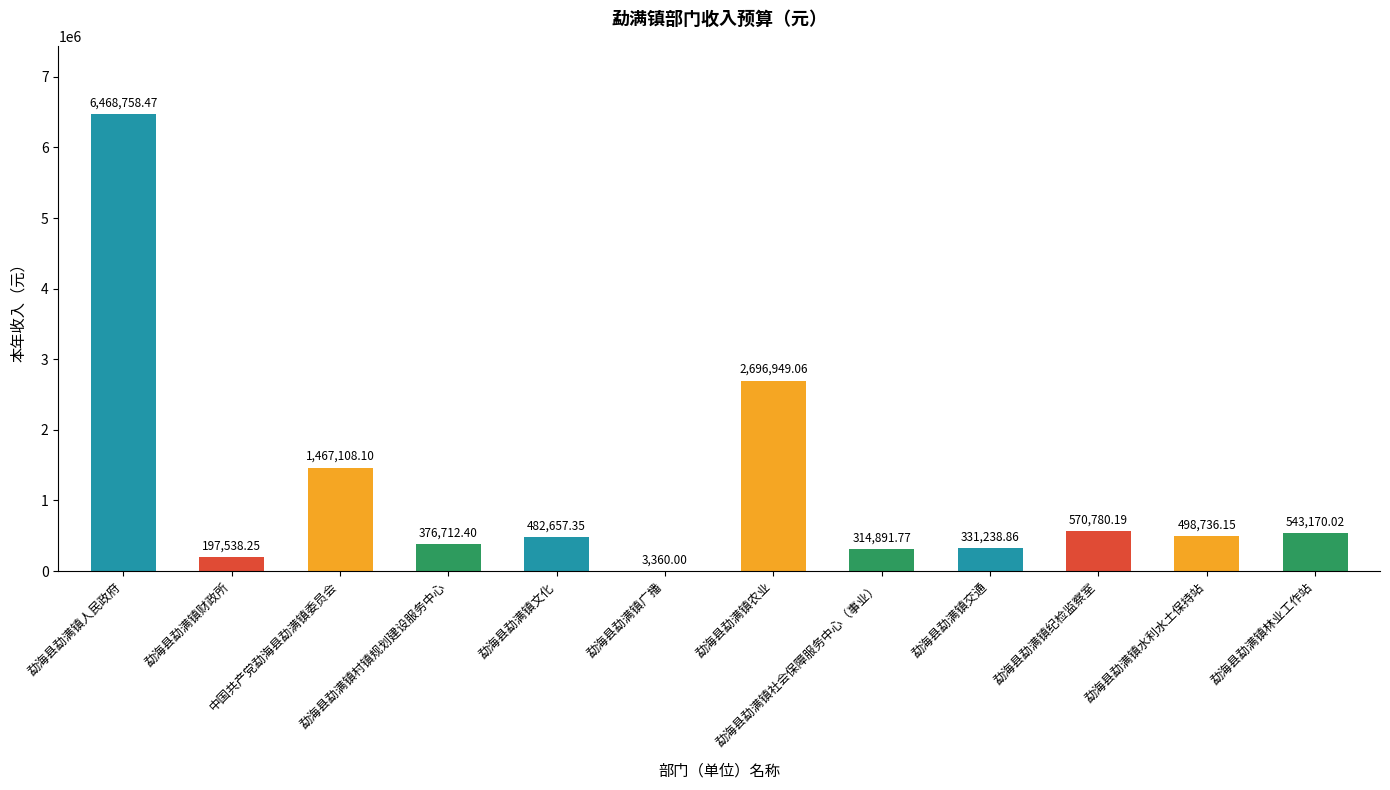

Where does the data first go above 498736?

勐海县勐满镇人民政府